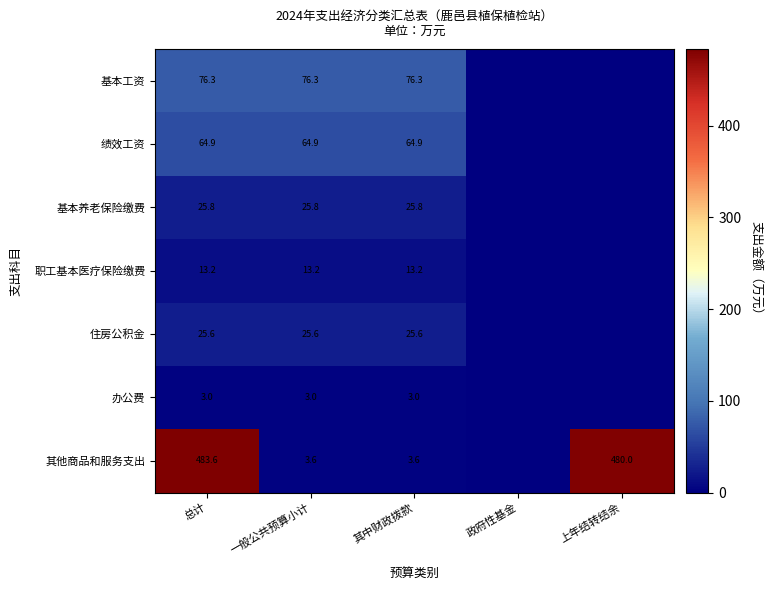

Is it true that 职工基本医疗保险缴费 equals 13.2 at 总计?

True